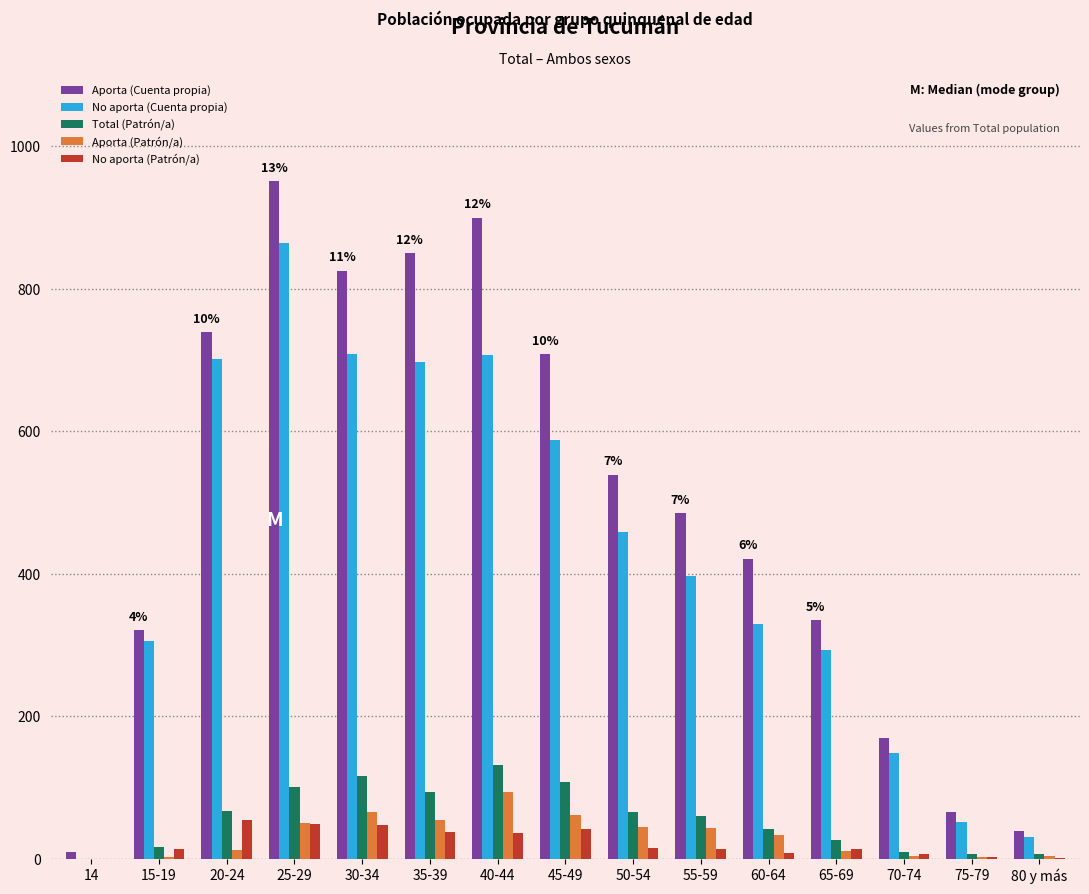

How many groups of bars are there?

15